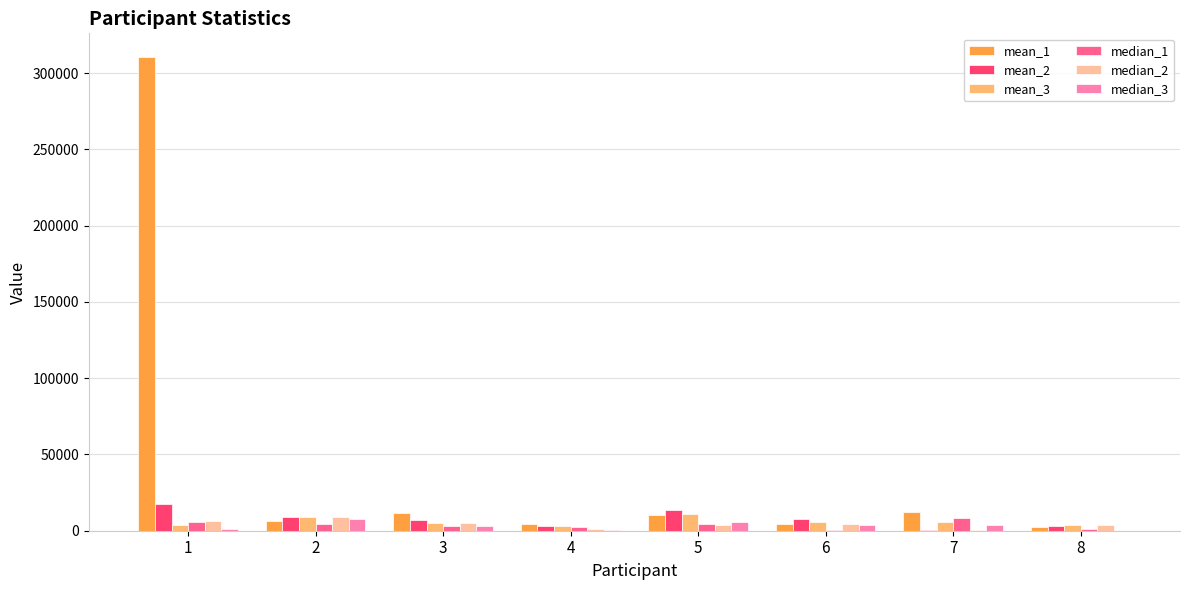

What is the maximum value shown in the chart?

310475.5